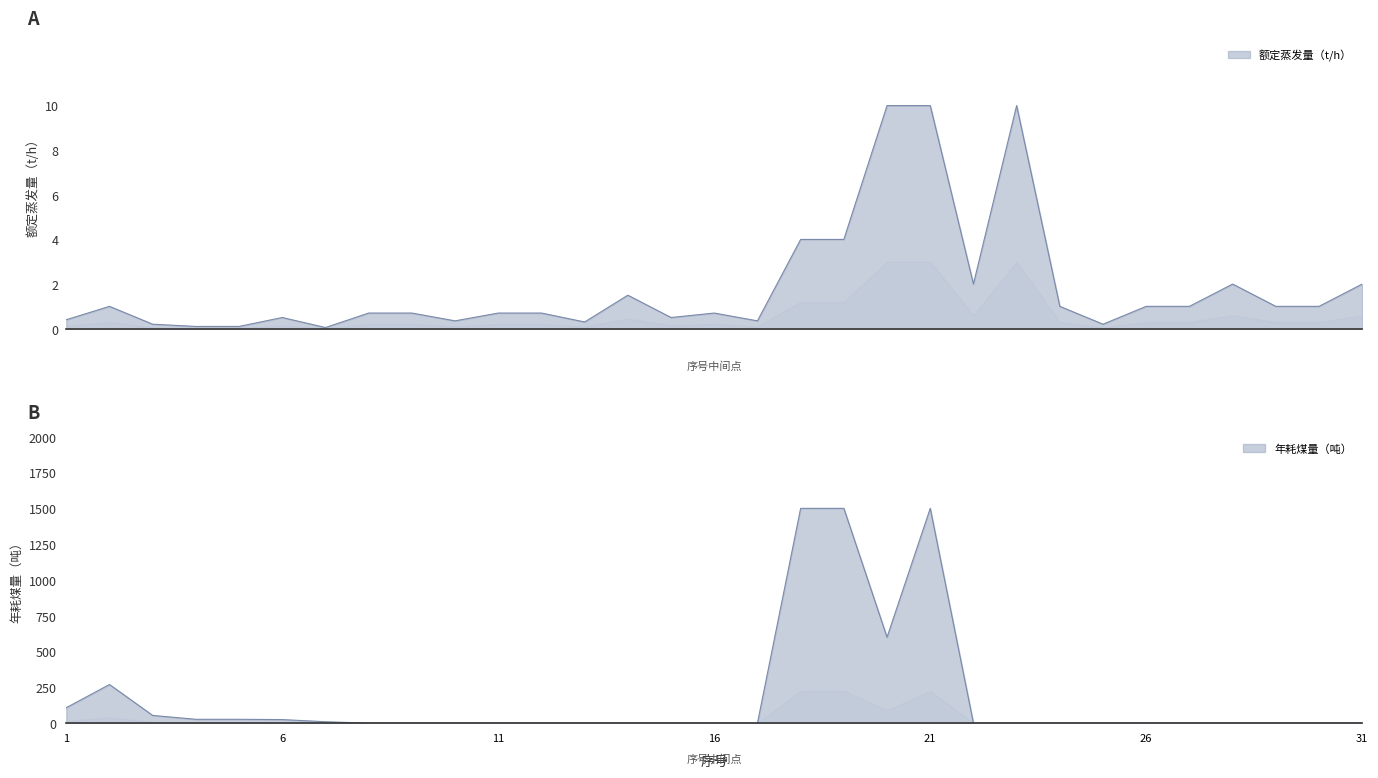

What is the value of the 额定蒸发量（t/h） point at the 3rd from the left?

0.2